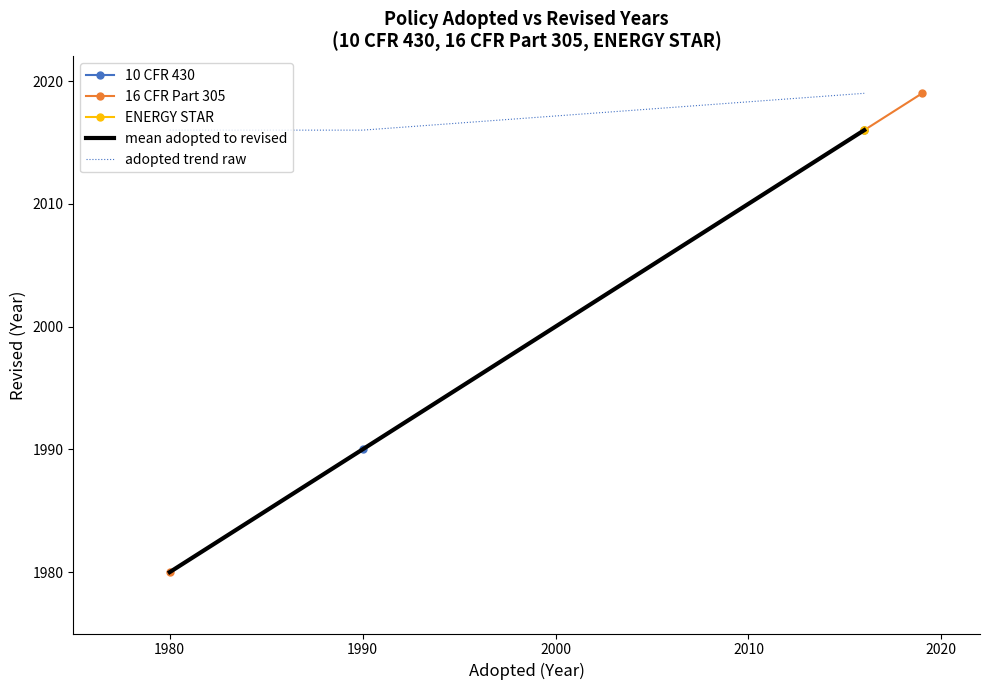

Between adopted and revised, which is larger?

revised